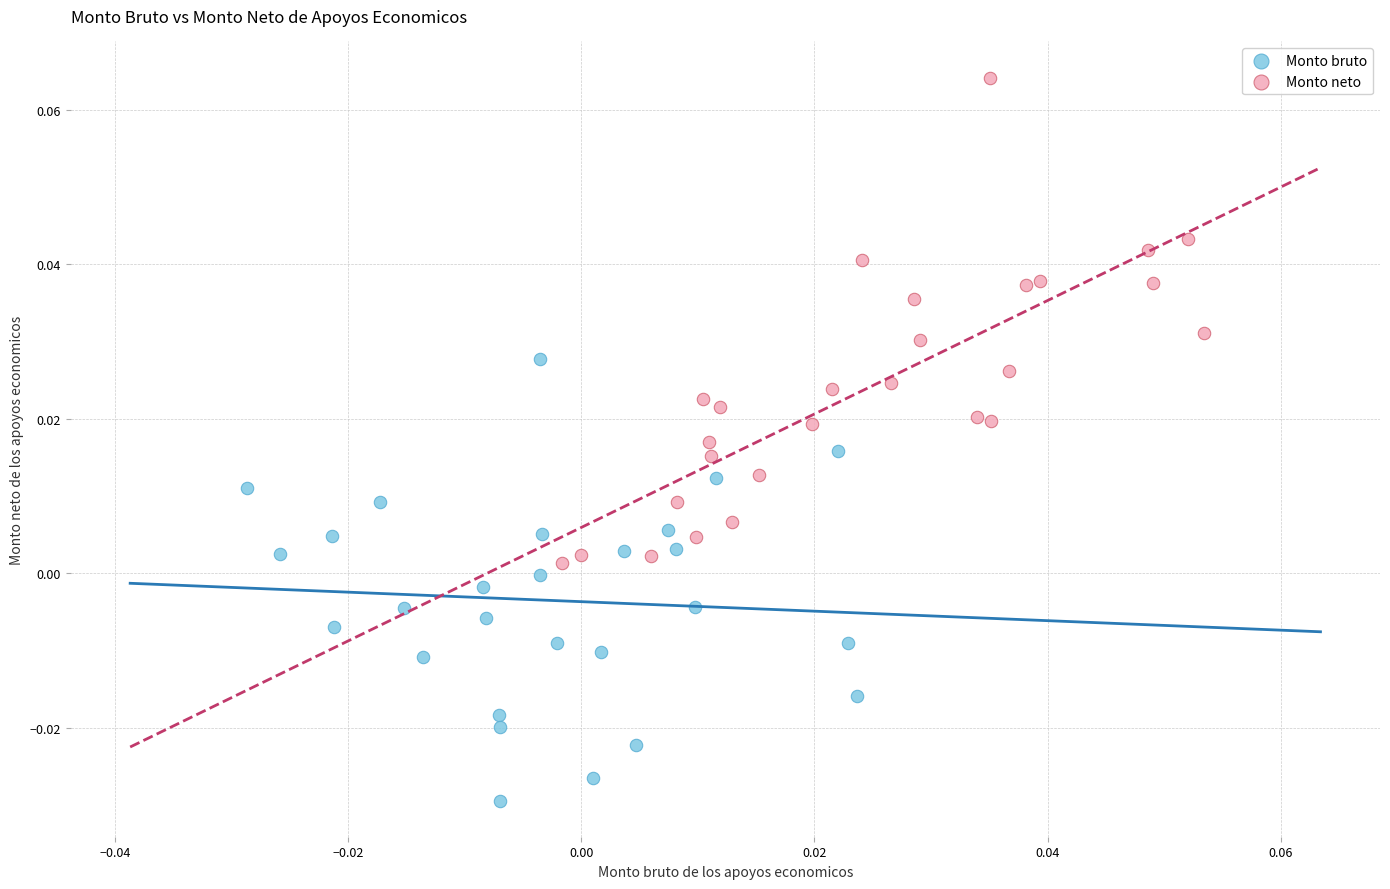

Which series has the largest Y range (max minus min)?

Monto neto